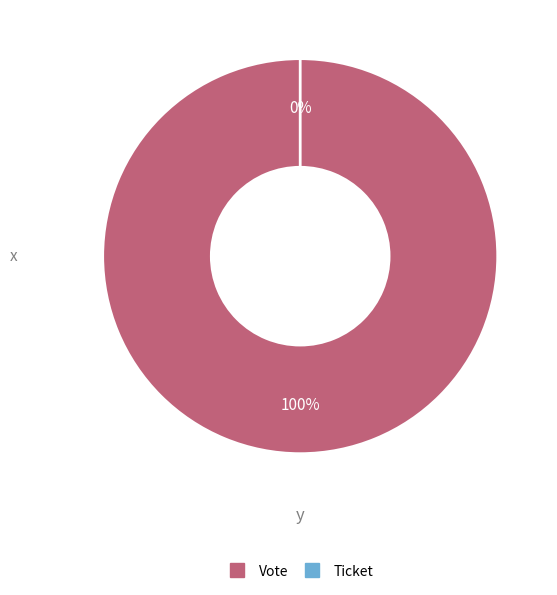

To the nearest percent, what is the average slice percentage?

50%